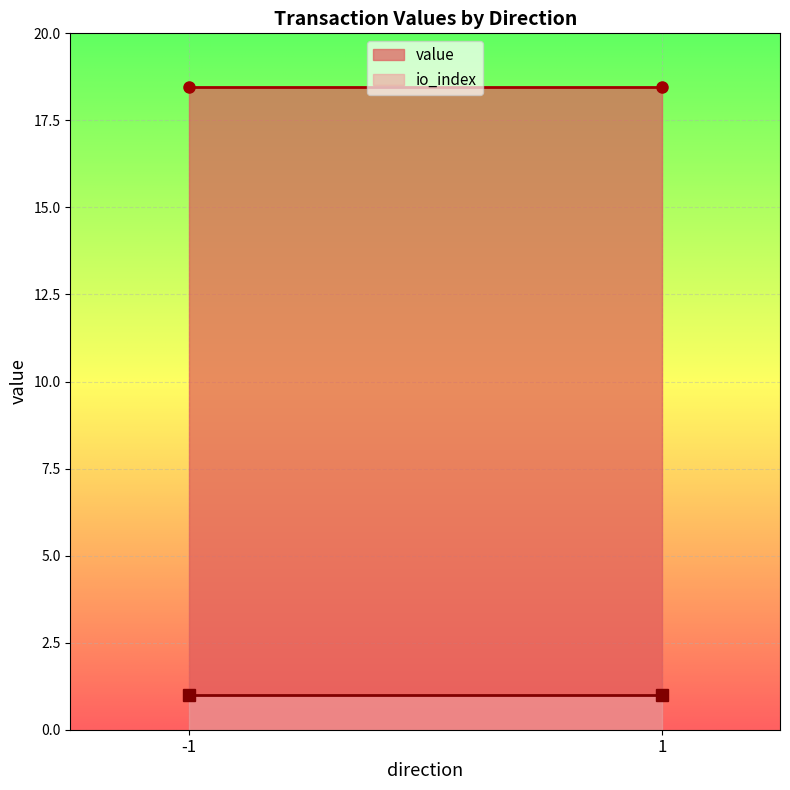

List the series in order of their overall mean, highest first.

value, io_index